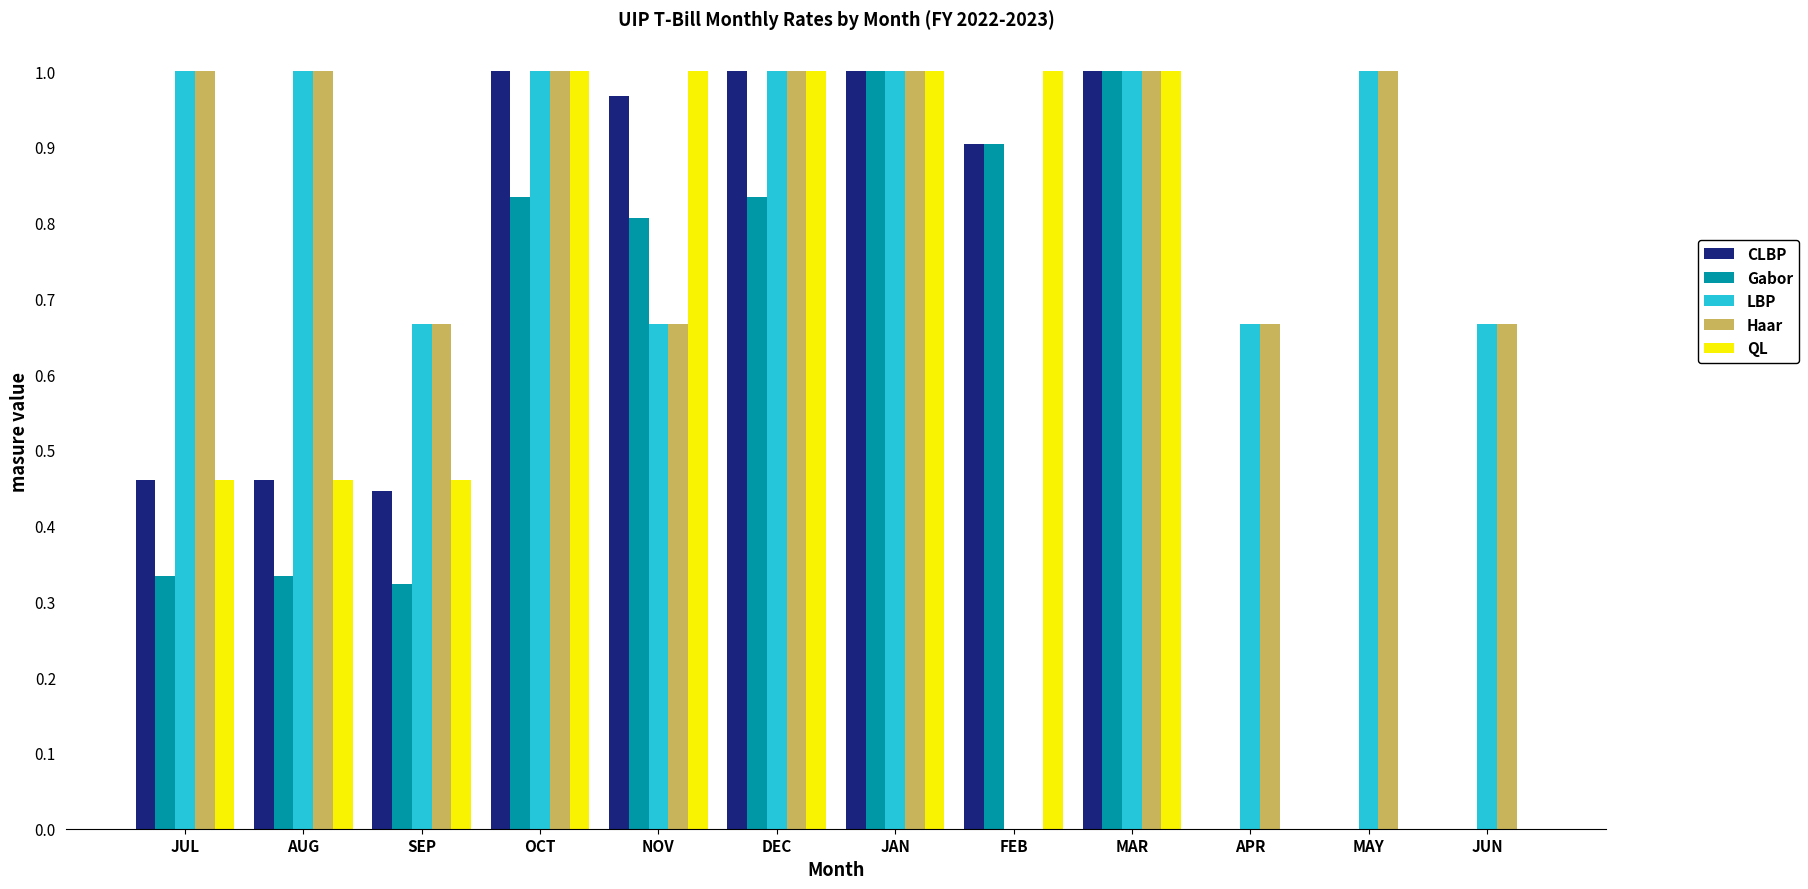

What is the sum of all Haar values?

9.7